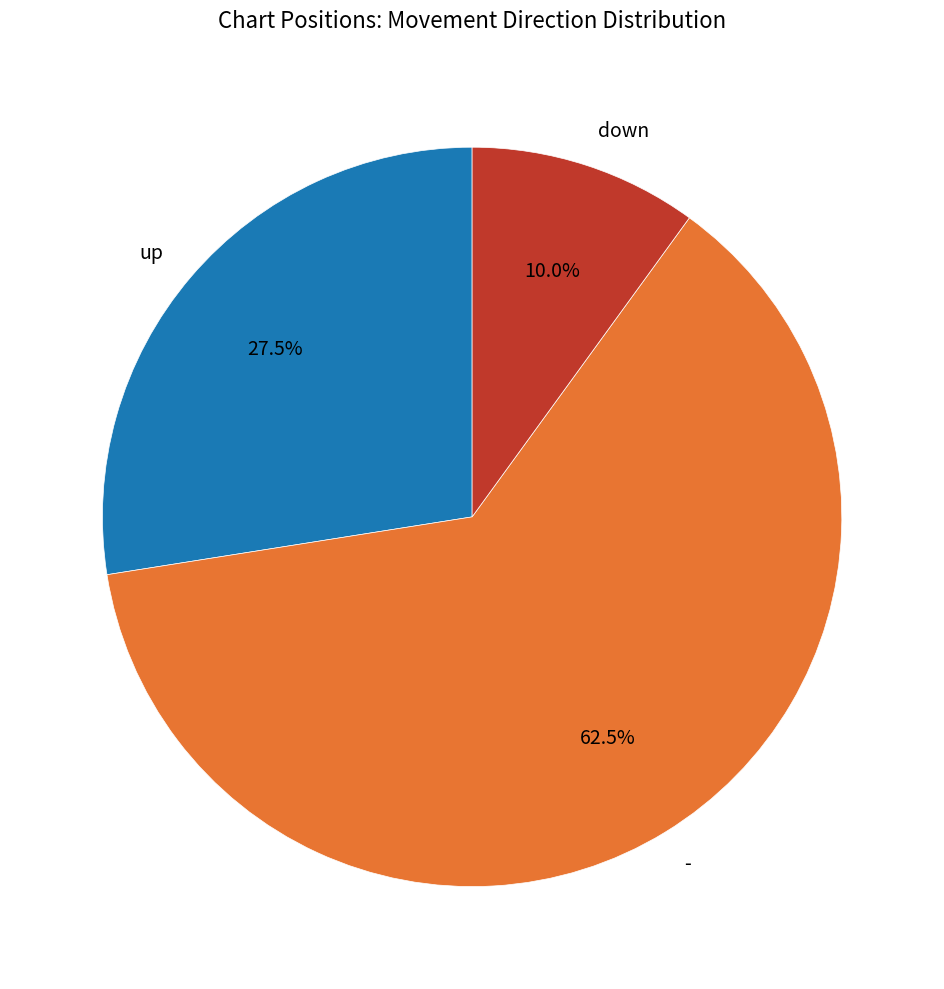

What is the largest slice in the pie chart?

-